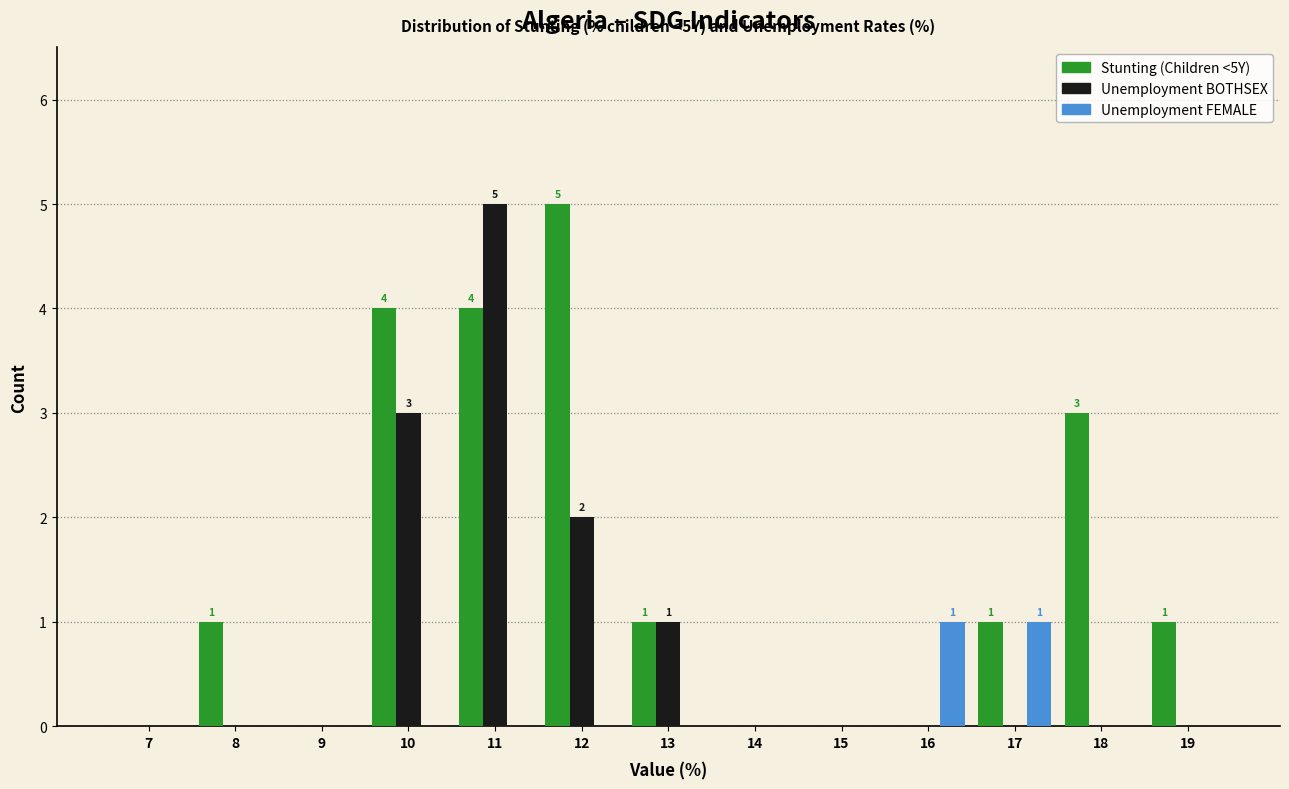

In the Stunting (Children <5Y) series, which range on the x-axis has the tallest bar?

11.5 to 12.5